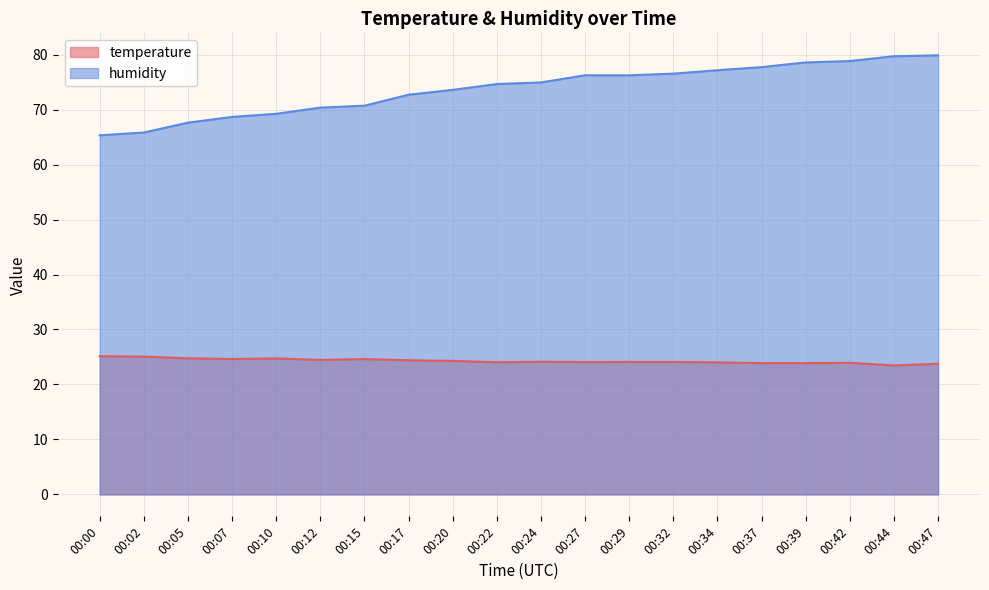

True or false: humidity and temperature intersect in this chart.

False